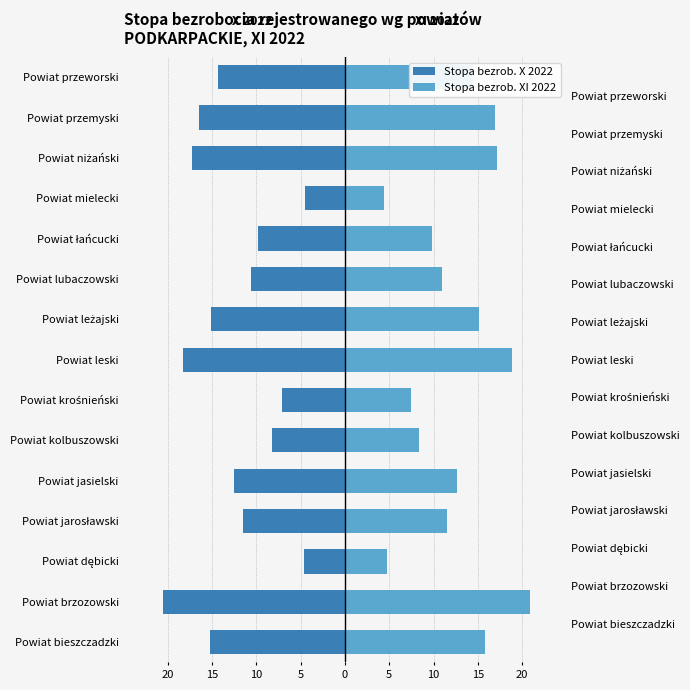

How many data points in Stopa bezrob. XI 2022 are less than 12?

7